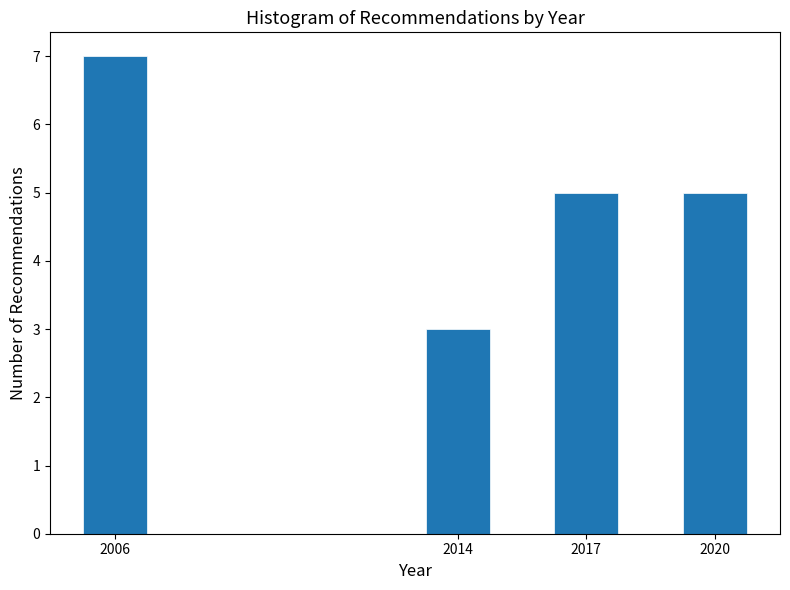

Reading left to right, list all the values displayed in this chart.

7	3	5	5